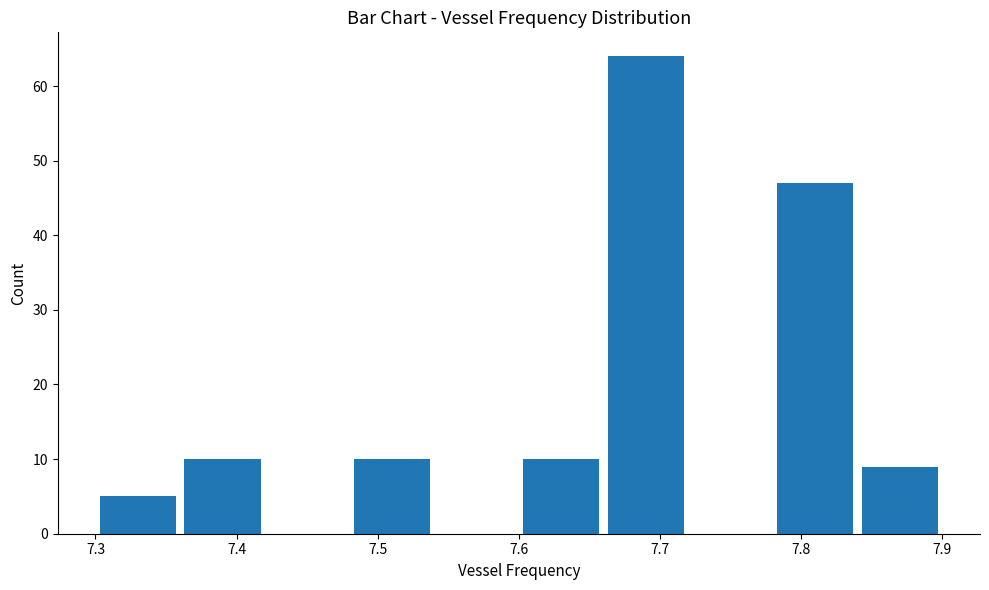

What is the height of the bar covering 7.78 to 7.84 on the x-axis? The values are not printed on the chart, so give them approximately, as read against the axis.

47